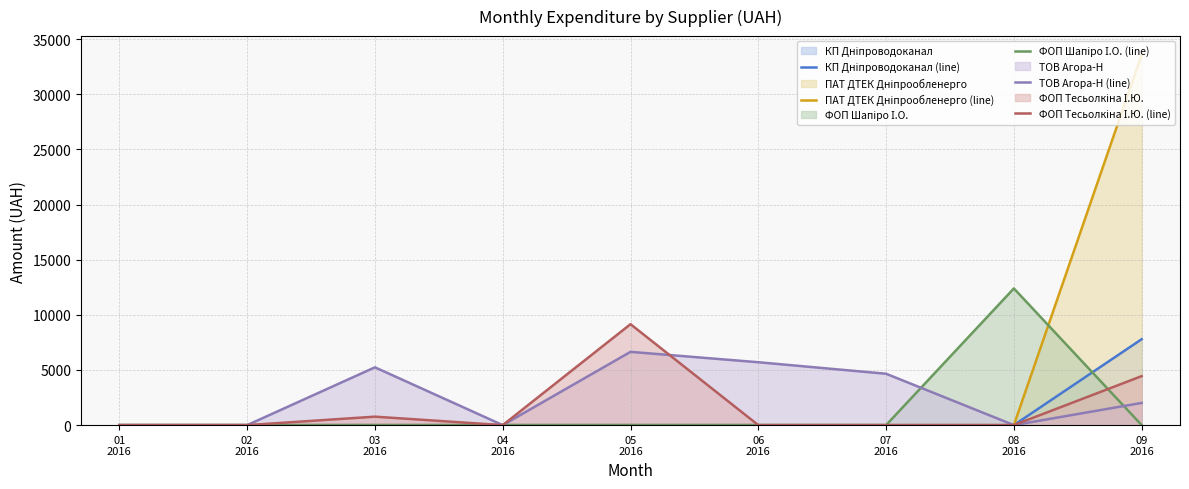

Which has a higher value, 09
2016 or 07
2016?

09
2016